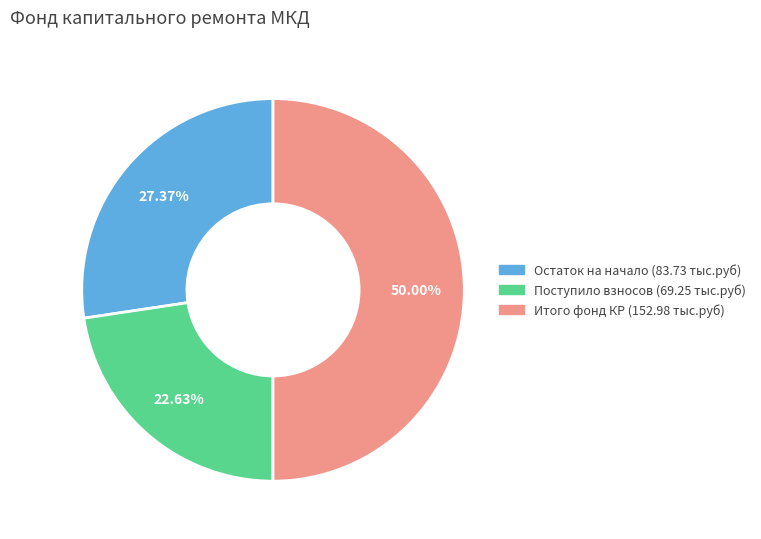

To the nearest percent, what is the average slice percentage?

33%